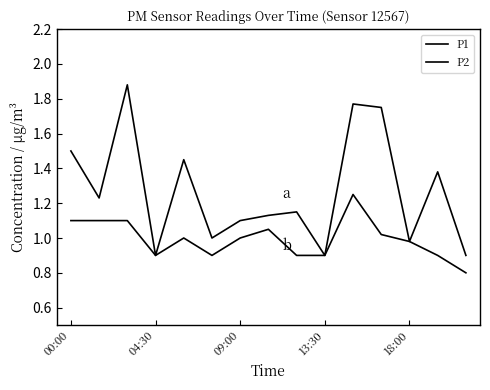

True or false: P2 has more than 0 points higher than both neighbors.

True